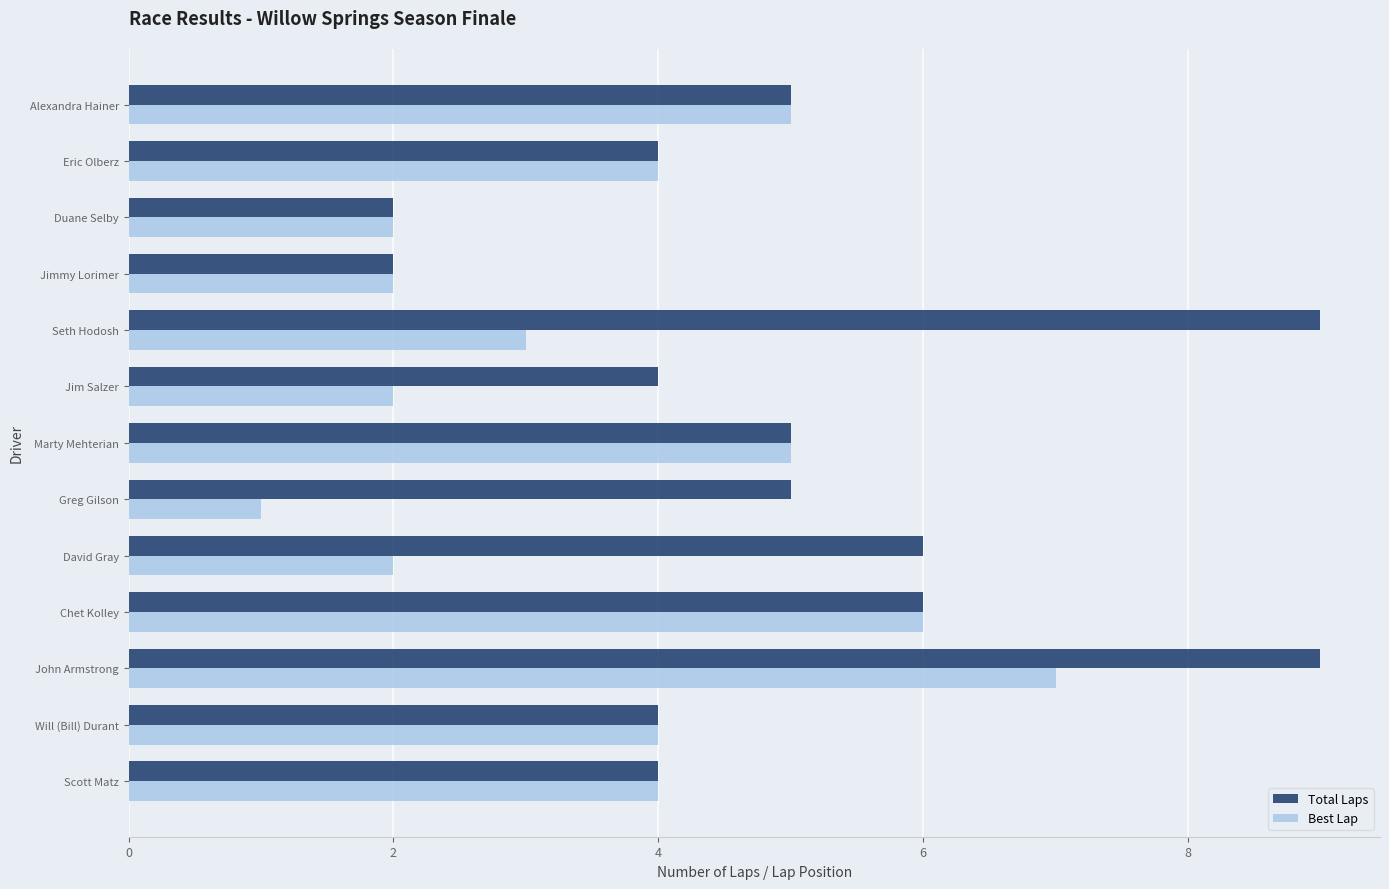

Which series has the largest total across all categories?

Total Laps